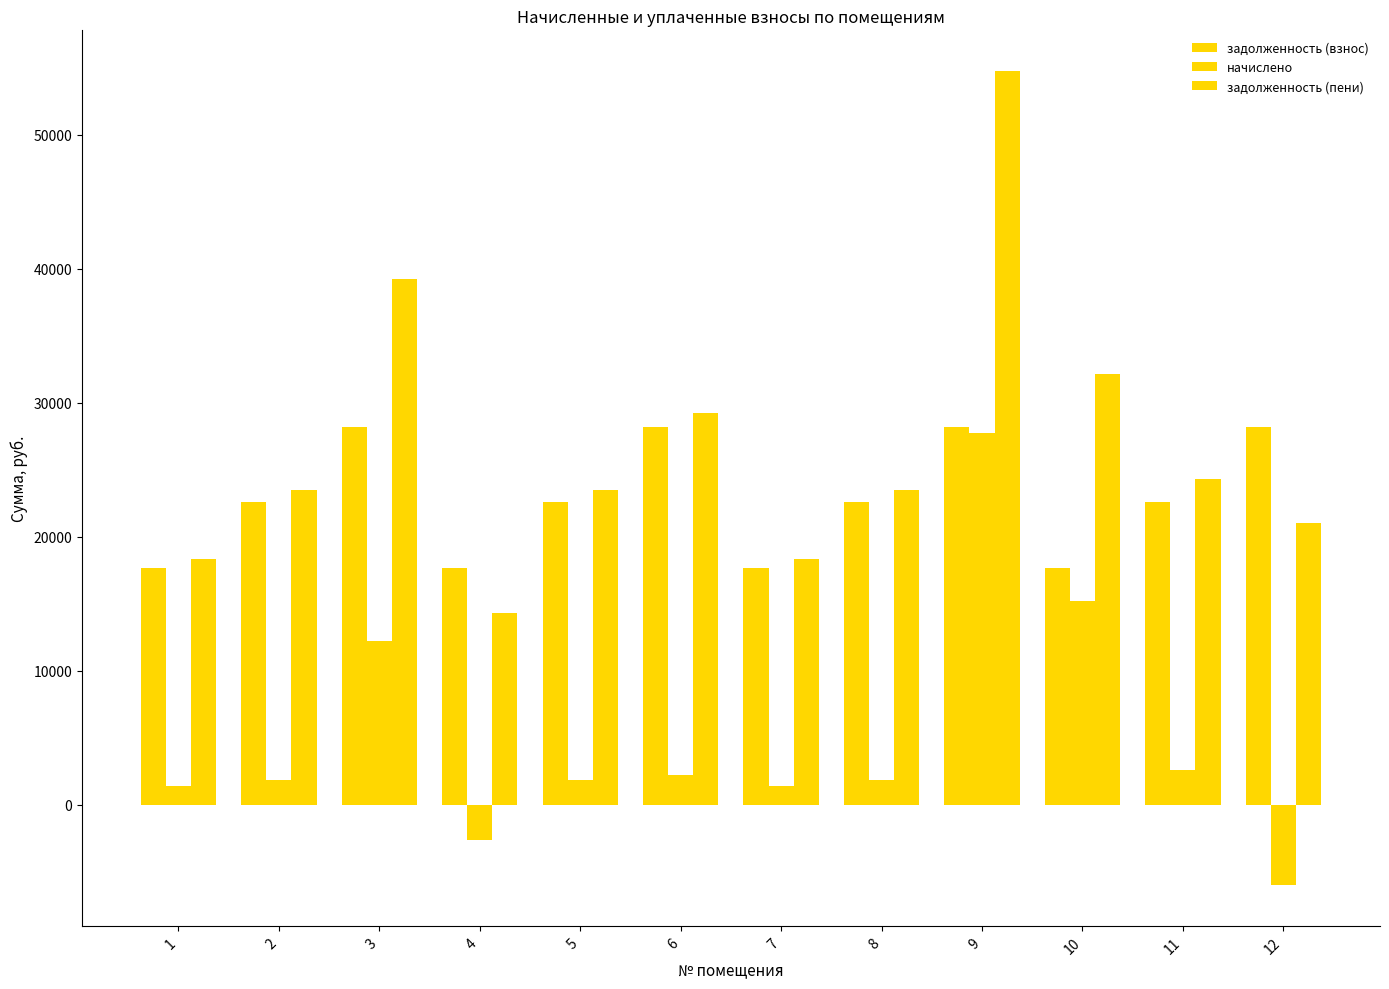

What is the value of the задолженность (пени) bar at the 10th from the left?

32122.4